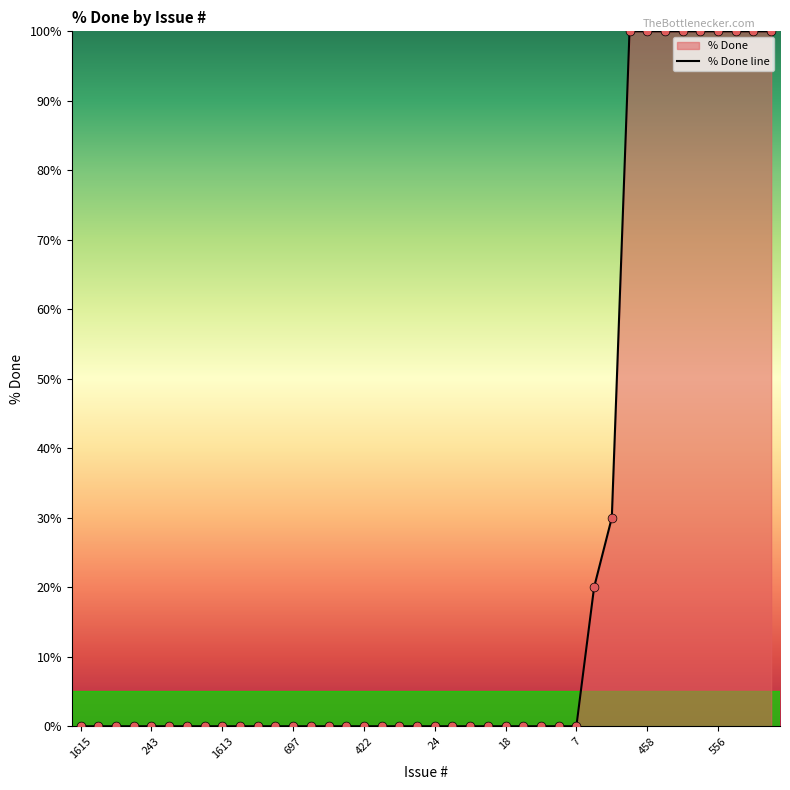

What is the difference between the maximum and minimum values?

100